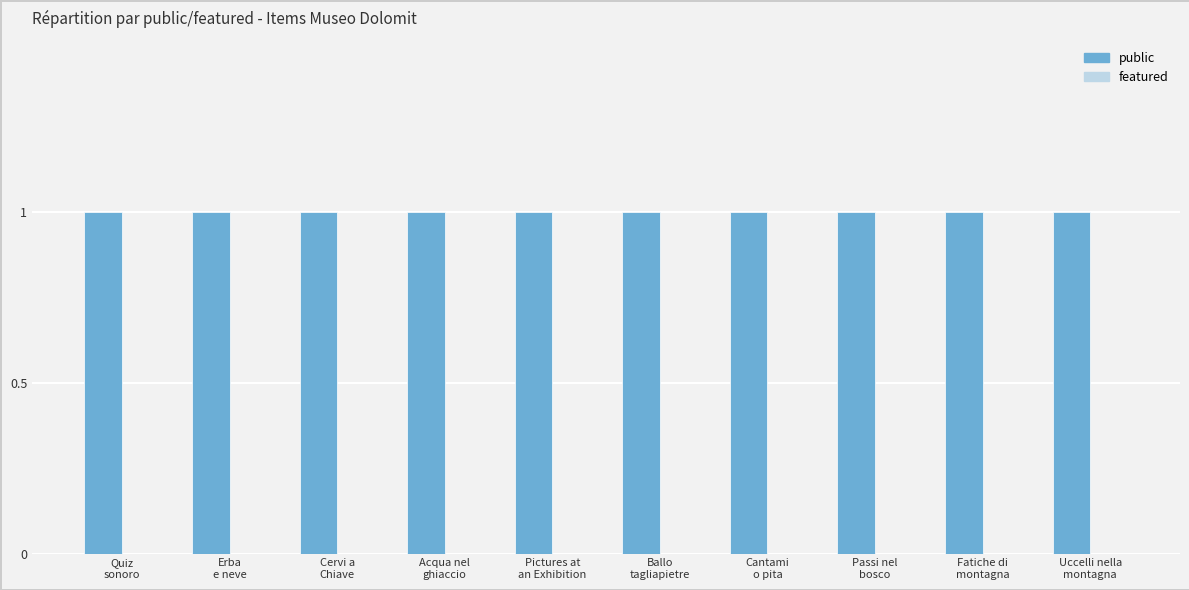

What are all the series names shown in the legend?

public, featured